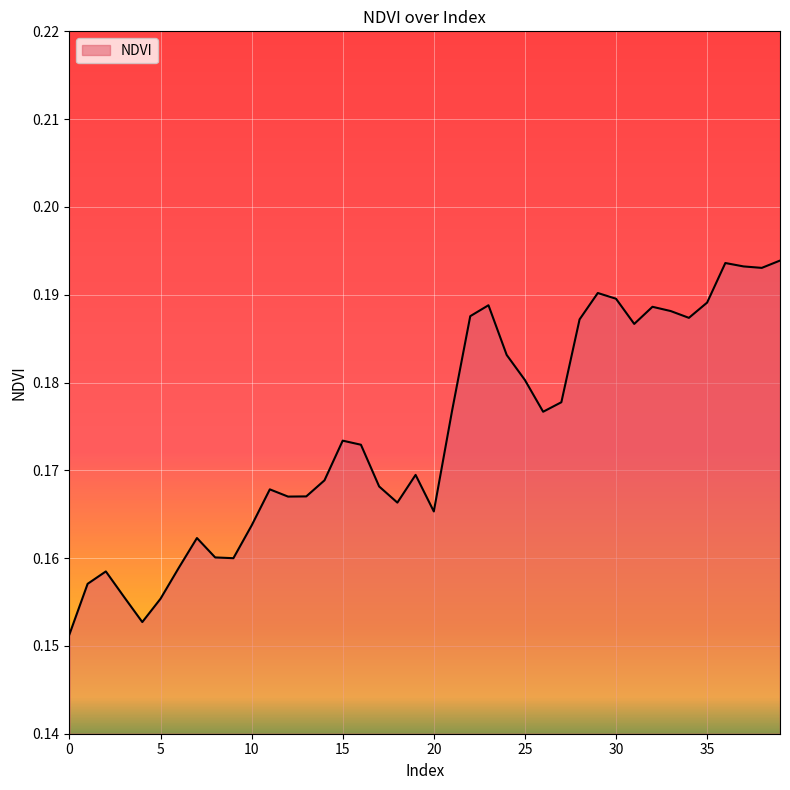

Is this an area chart (filled region under the line)?

Yes